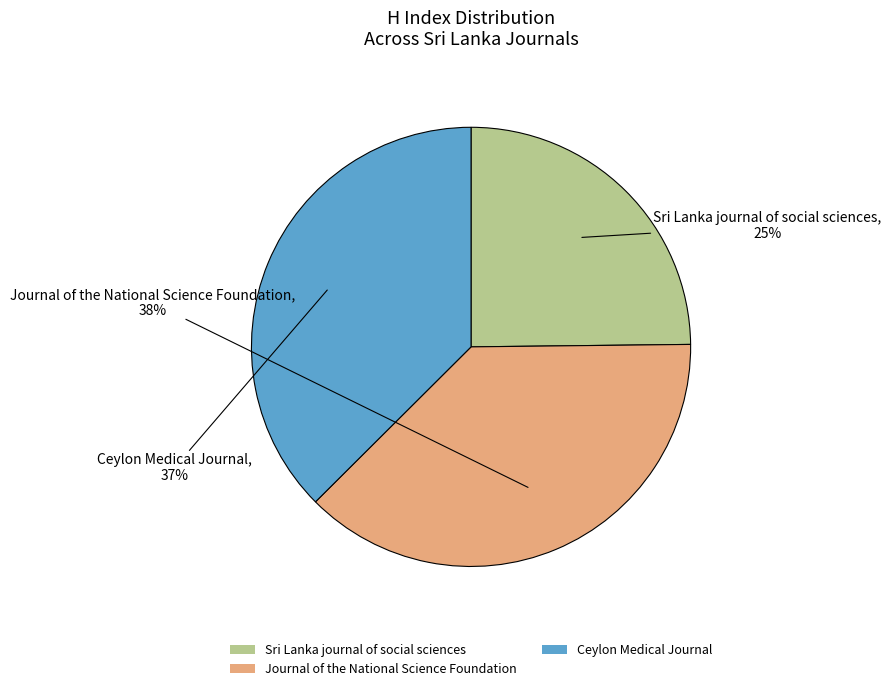

The Sri Lanka journal of social sciences slice represents 15% of the pie. True or false?

False